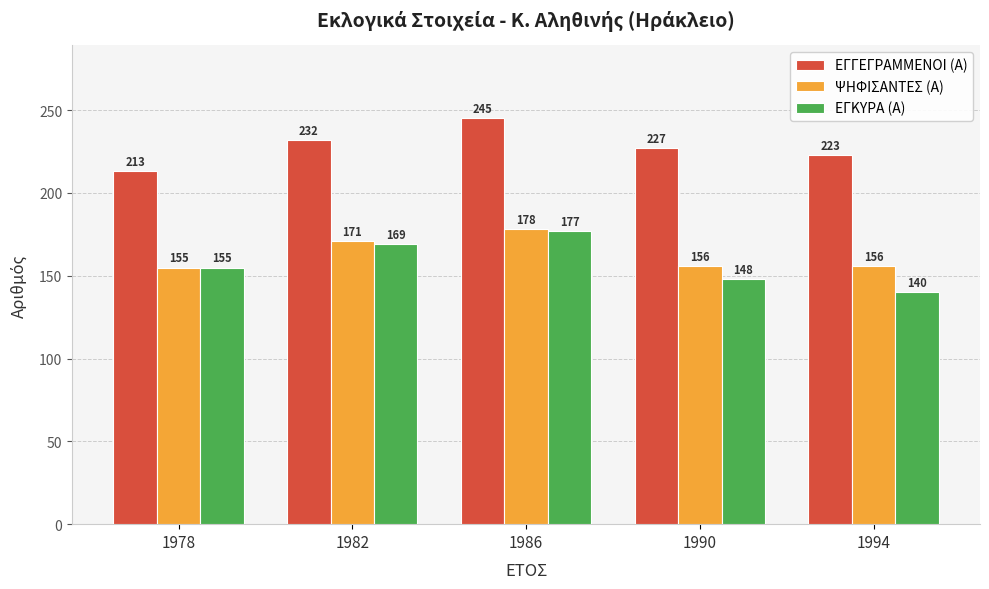

What is the difference between the highest and lowest values at 1986?

68